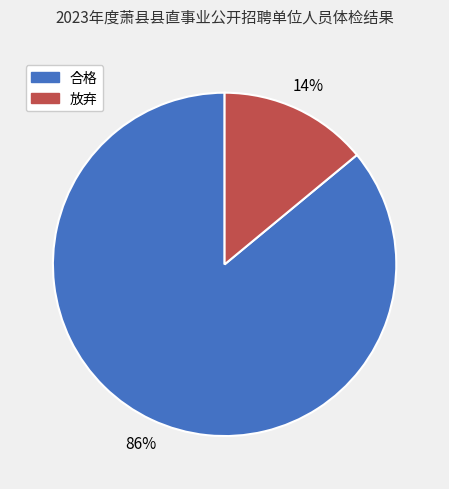

How many slices are in this pie chart?

2